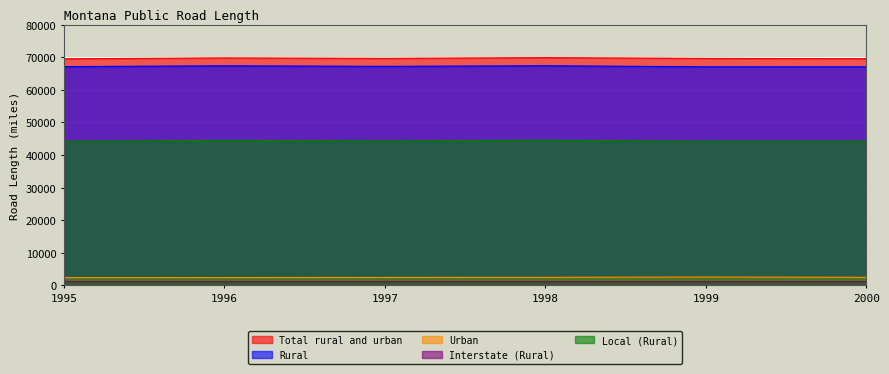

Is it true that Urban equals 3973 at 2000?

False